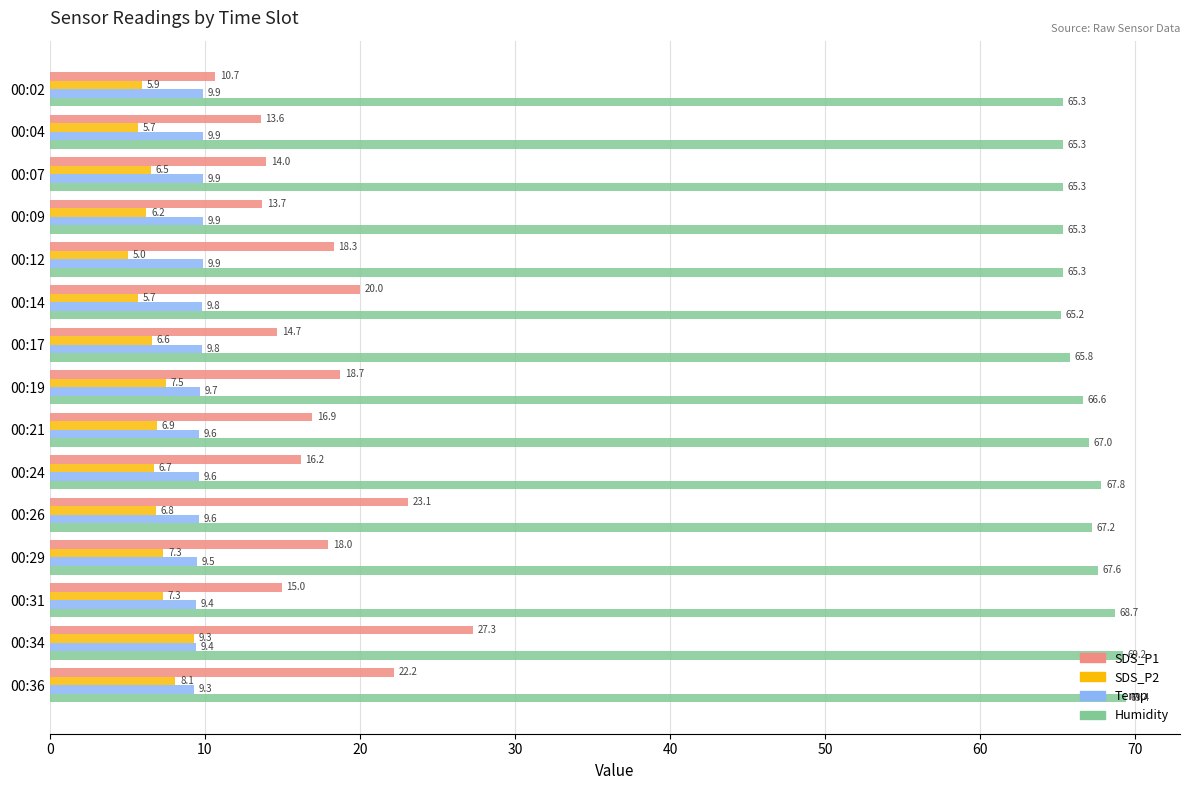

List the labels in order of SDS_P1 value, smallest first.

00:02, 00:04, 00:09, 00:07, 00:17, 00:31, 00:24, 00:21, 00:29, 00:12, 00:19, 00:14, 00:36, 00:26, 00:34